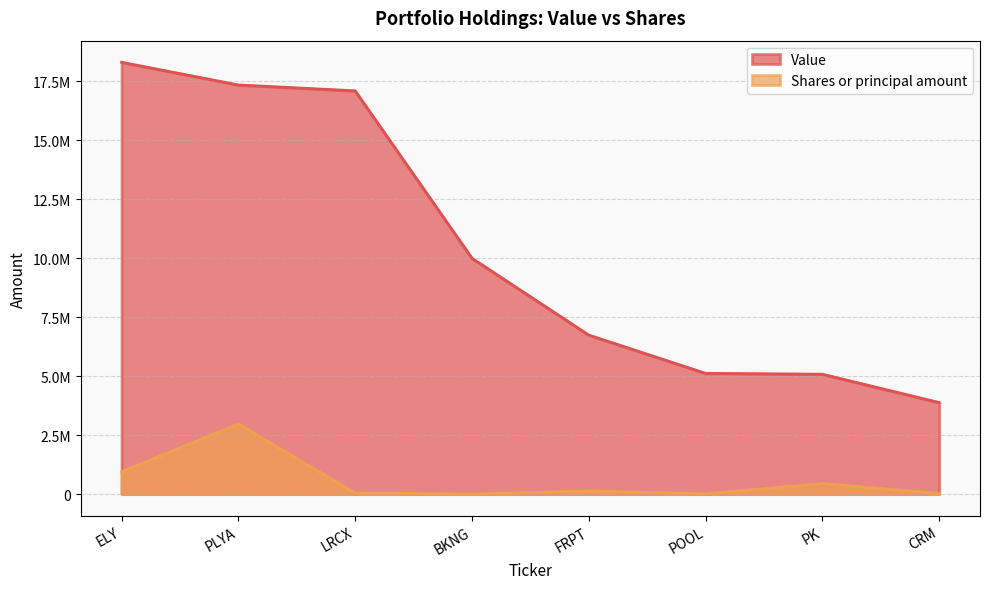

Rank the series by their average value, from lowest to highest.

Shares or principal amount, Value